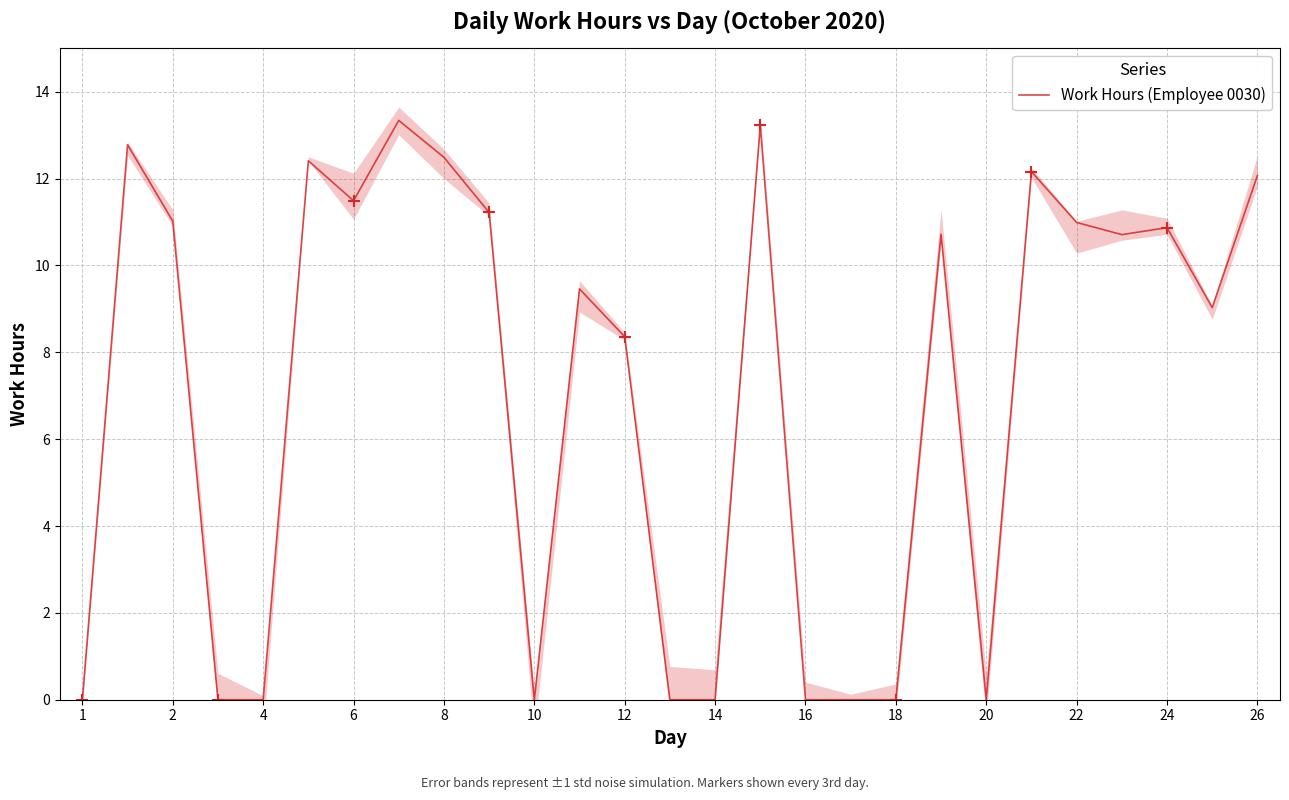

Which has a higher value, 16 or 22?

22